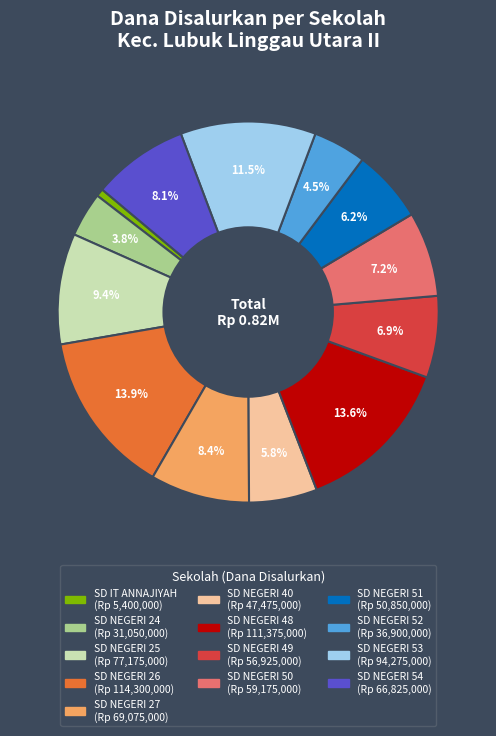

Which category has the smallest portion of the pie?

SD IT ANNAJIYAH